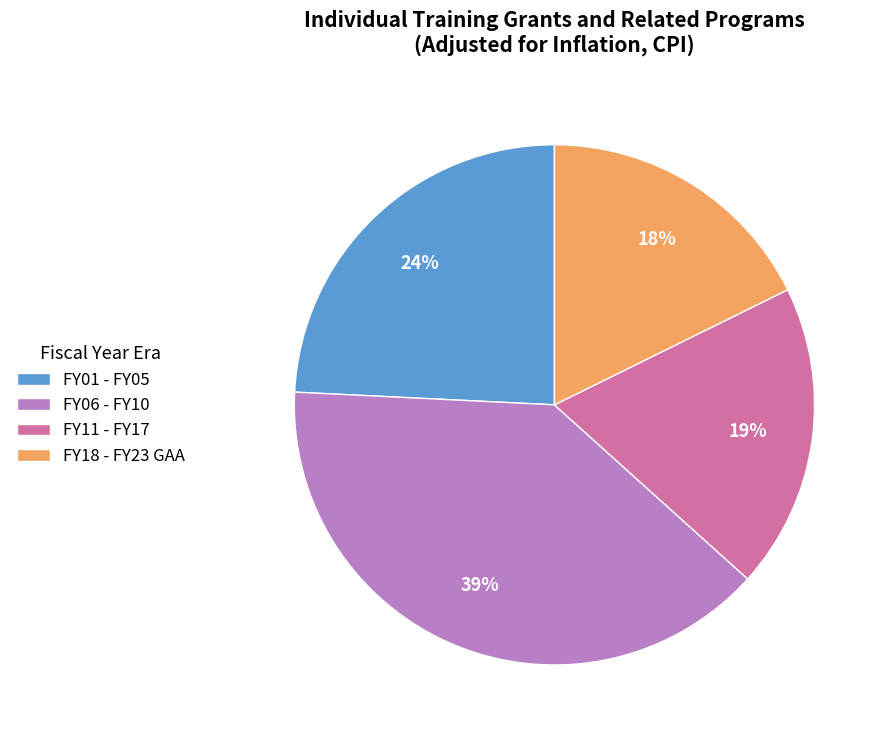

To the nearest percent, what is the difference between the FY01 - FY05 and FY06 - FY10 slice percentages?

15%